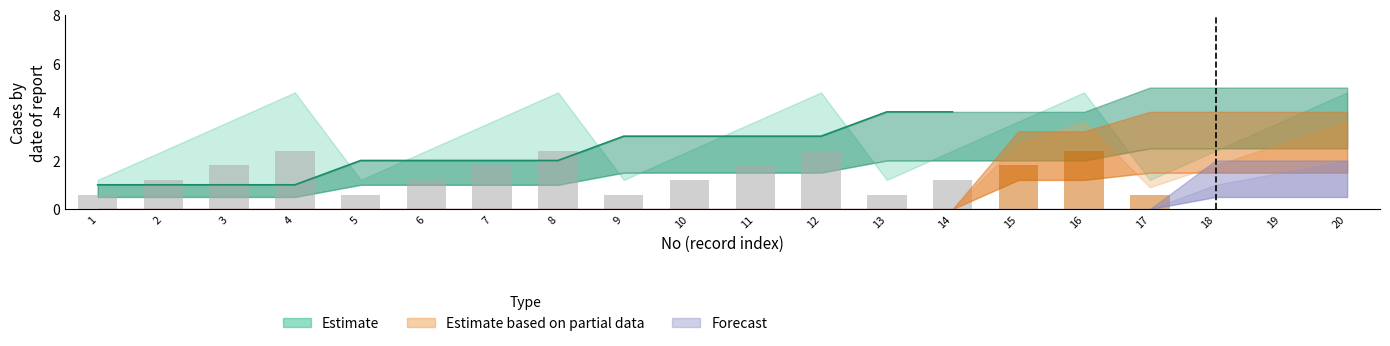

The value of col_6 at 7 is 2. True or false?

False